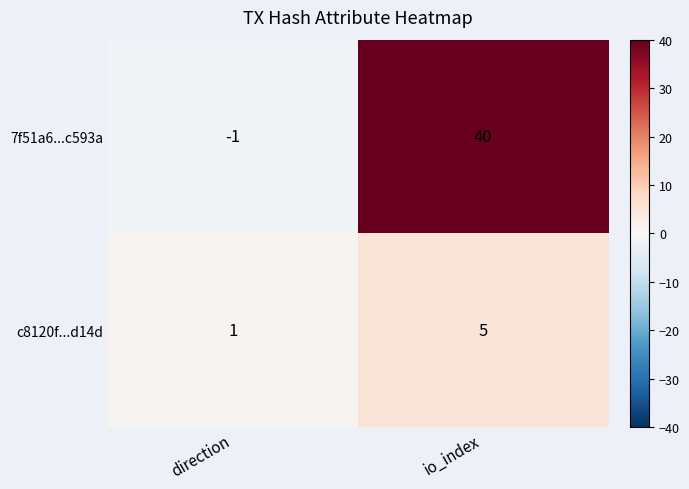

True or false: c8120f...d14d has a value of 0 at direction.

False